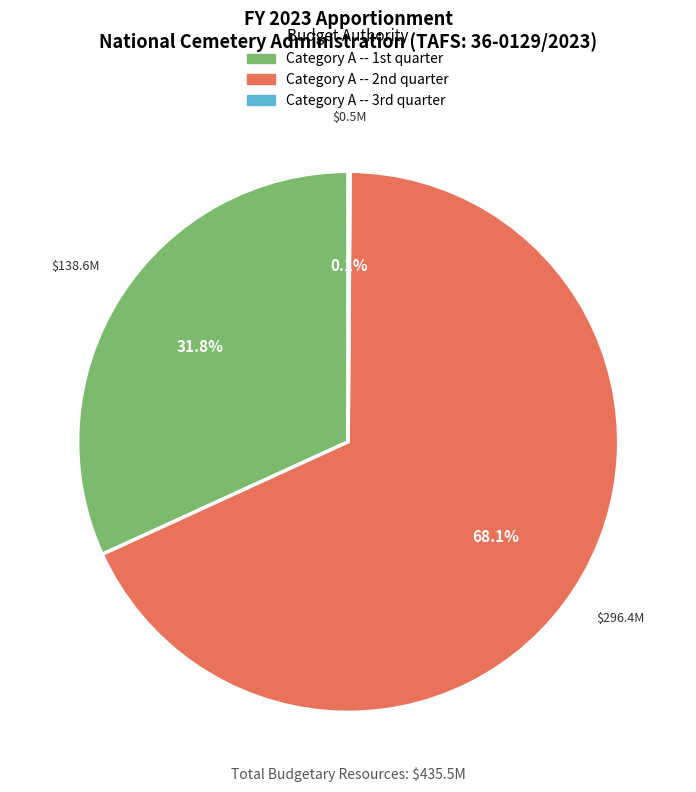

Which category accounts for the majority?

Category A -- 2nd quarter